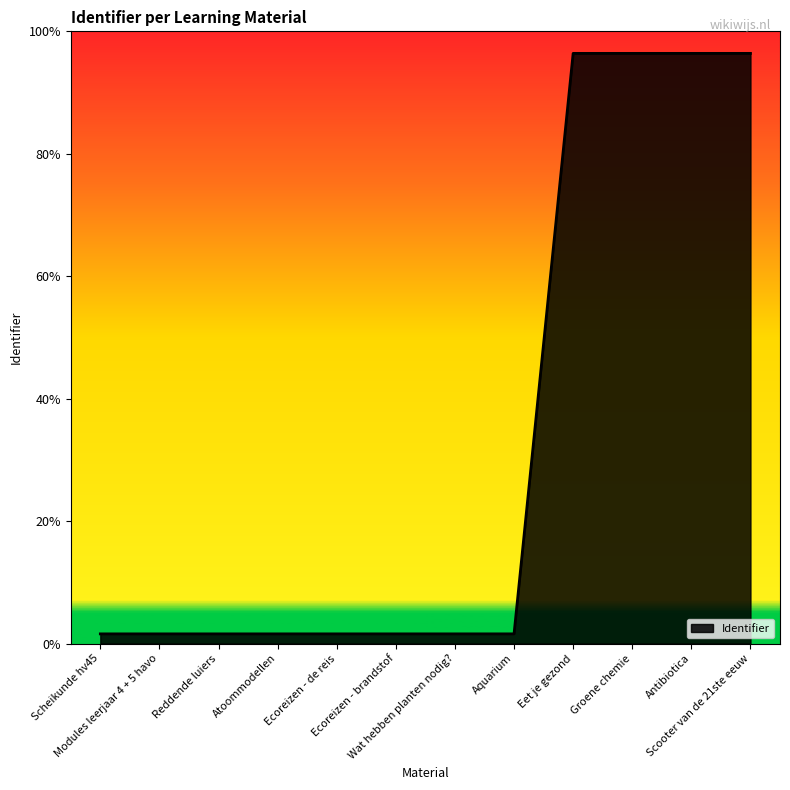

Which category has the highest value across all series?

Scooter van de 21ste eeuw